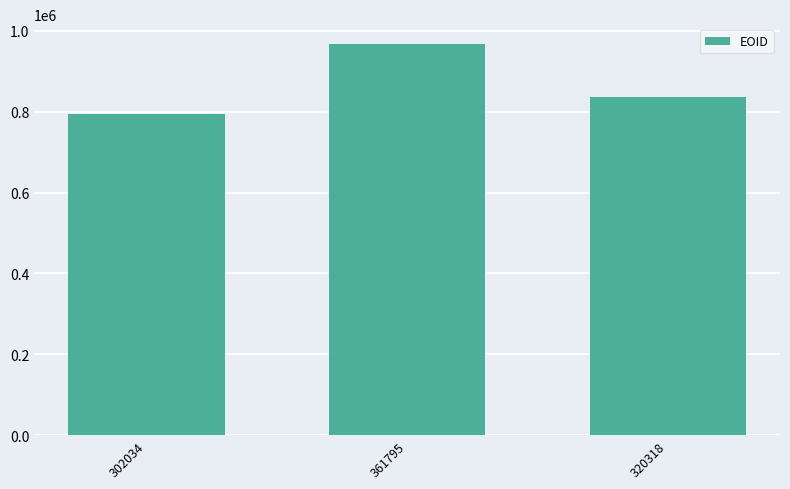

What is the change in value from 302034 to 320318?

+43138